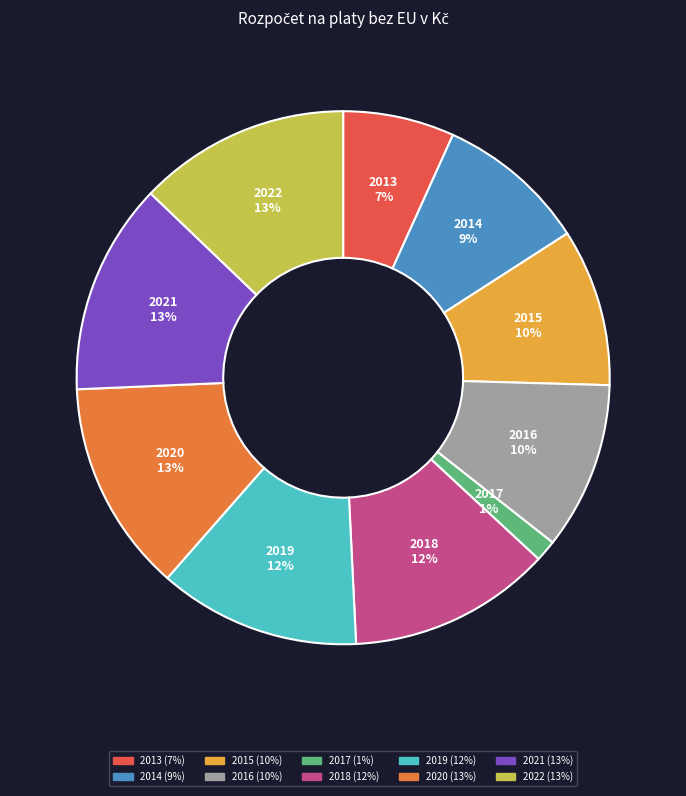

To the nearest percent, what is the difference between the 2020 and 2014 slice percentages?

4%